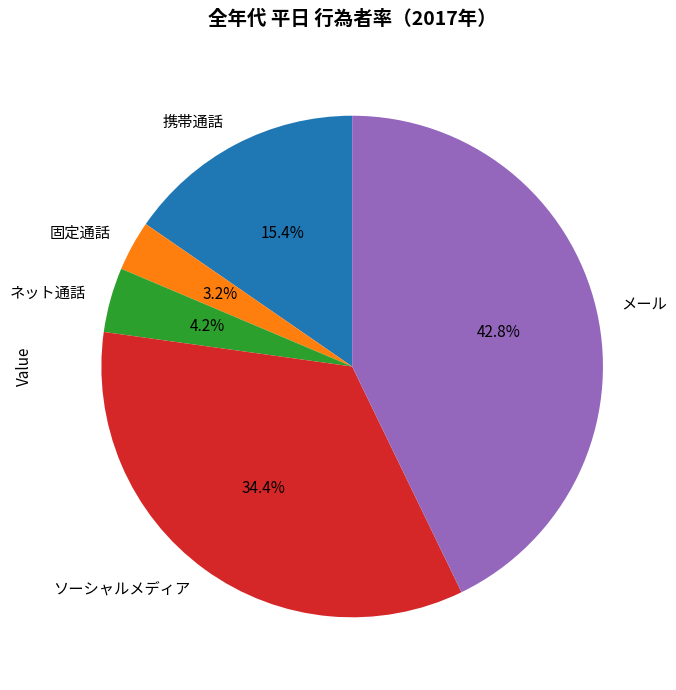

Is ソーシャルメディア the majority of the pie?

No